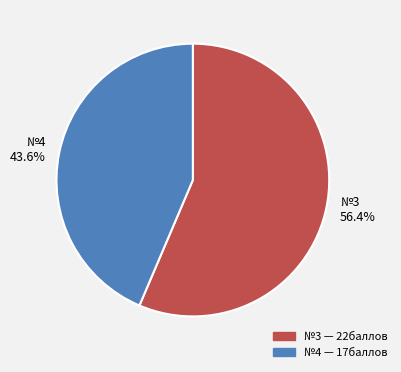

Which category has the biggest portion of the pie?

№3